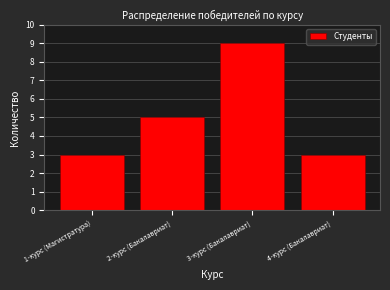

Reading left to right, transcribe all the data shown in this chart.

3	5	9	3